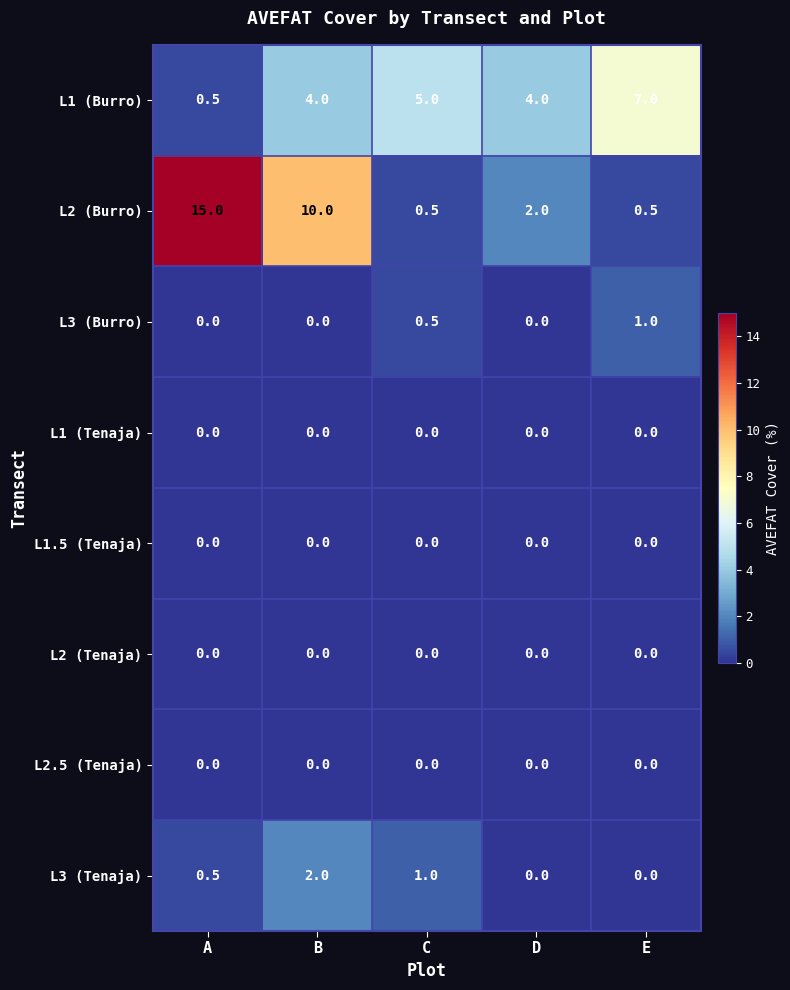

Is it true that L1 (Burro) equals 7.0 at E?

True